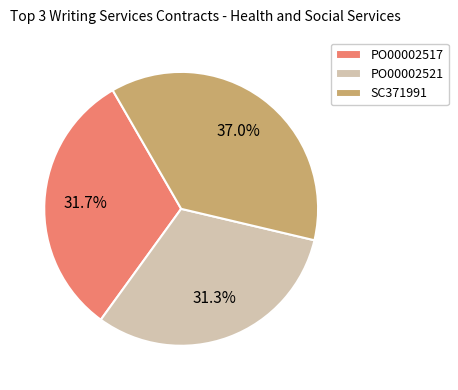

How many slices are in this pie chart?

3